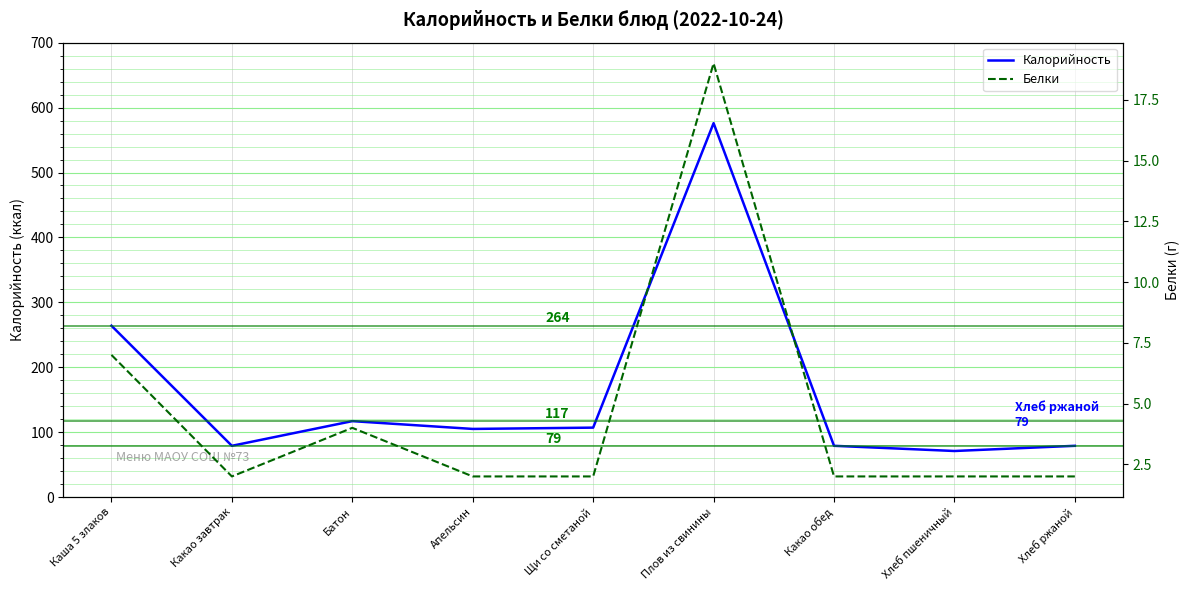

What is the label of the 1st point from the left?

Каша 5 злаков